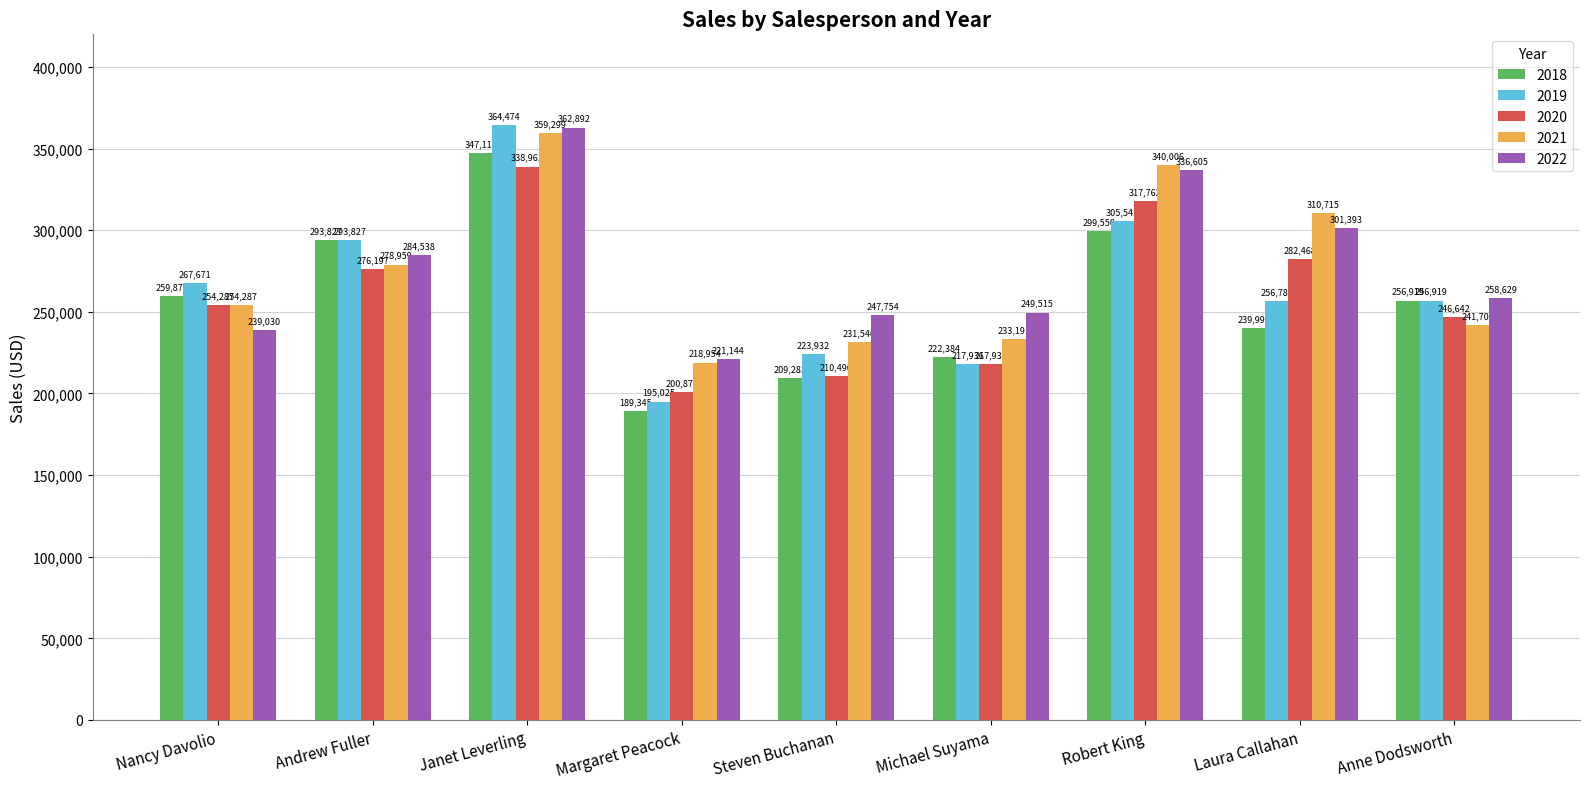

Between Margaret Peacock and Anne Dodsworth, which series saw the biggest shift?

2018